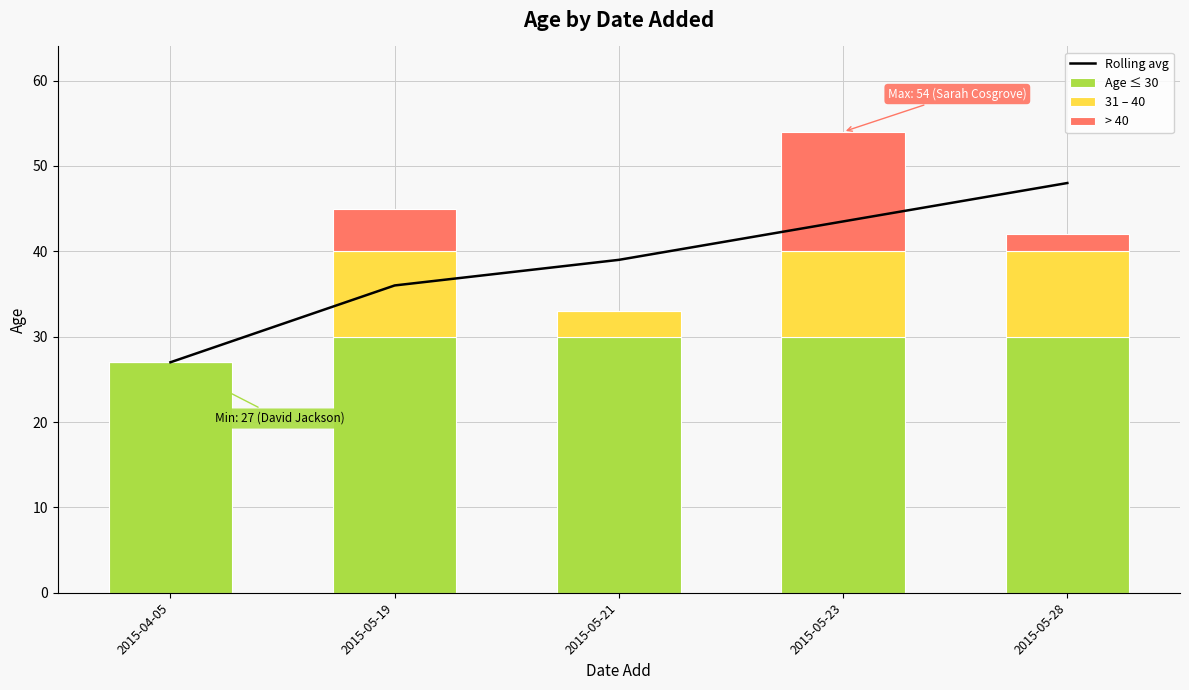

At which category is the sum across all series the highest?

2015-05-23